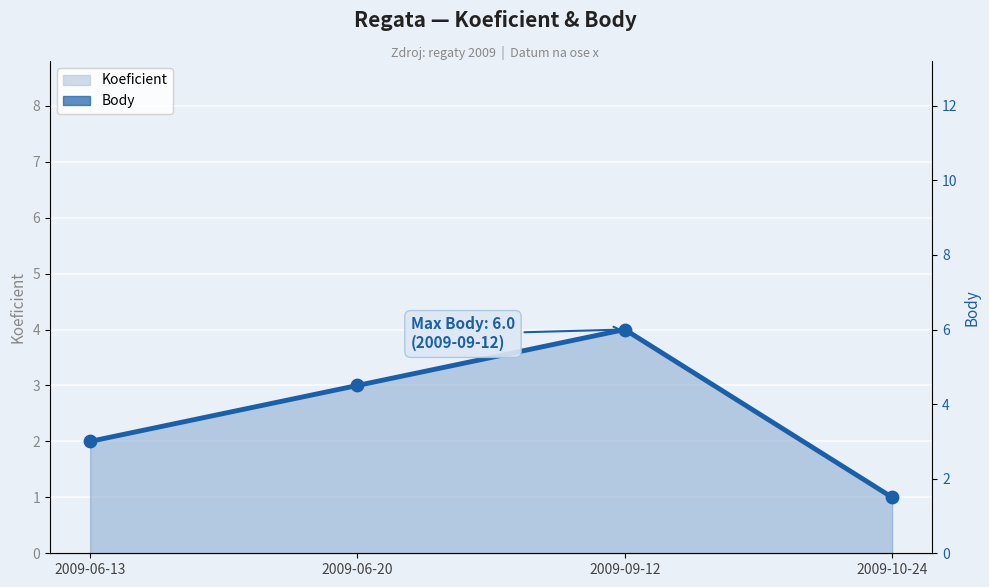

Which has a higher value, 2009-06-13 or 2009-06-20?

2009-06-20